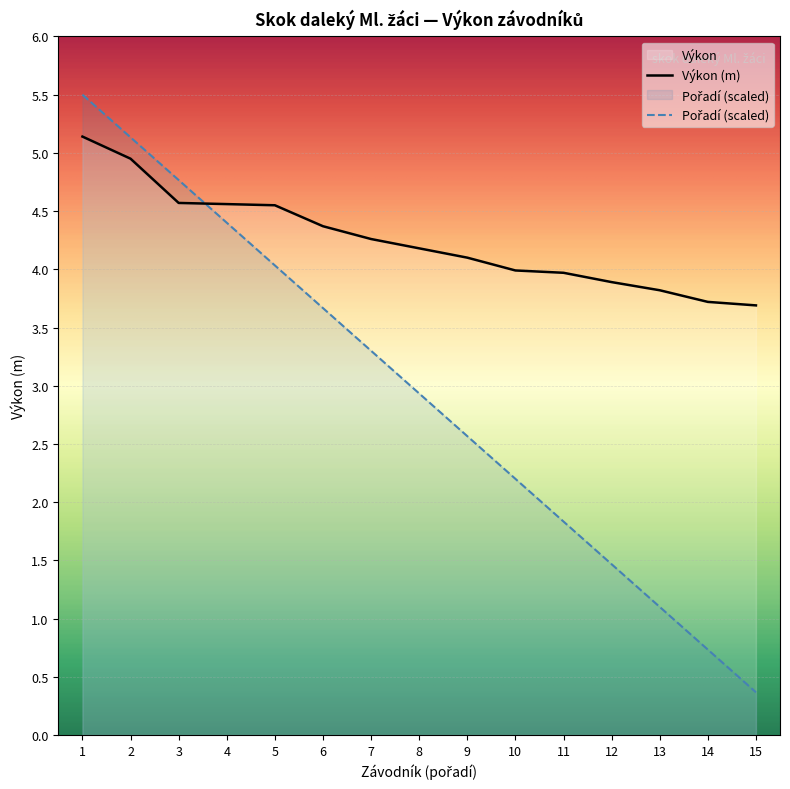

Which label corresponds to the smallest value in the chart?

15